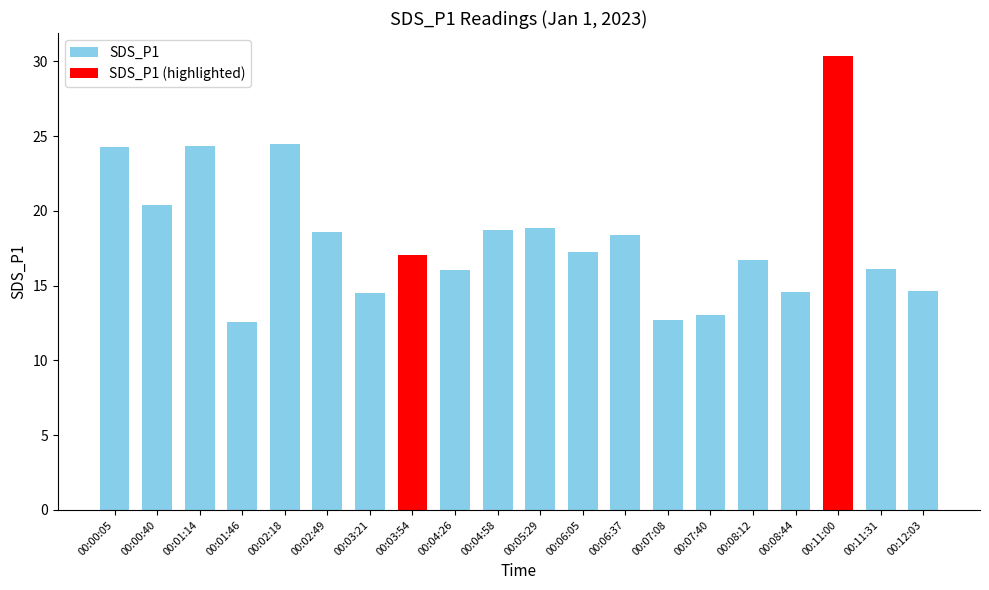

How many bars are there in total?

20